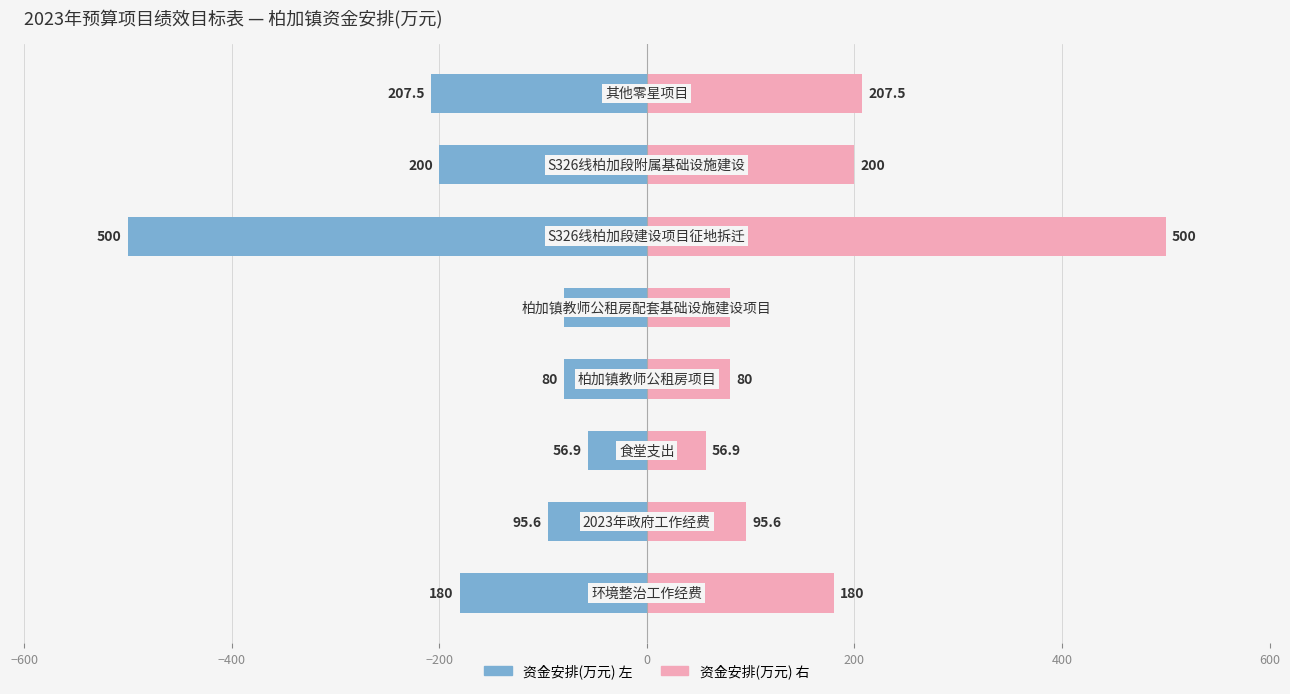

Does the chart contain stacked bars?

No